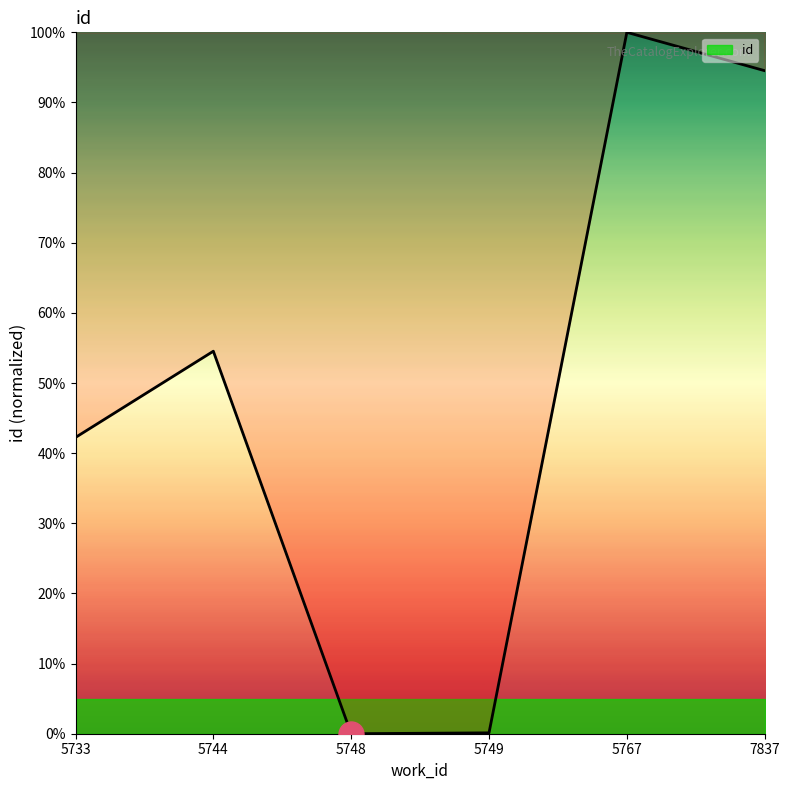

What is the sum of the values at 5744 and 5748?

54.5